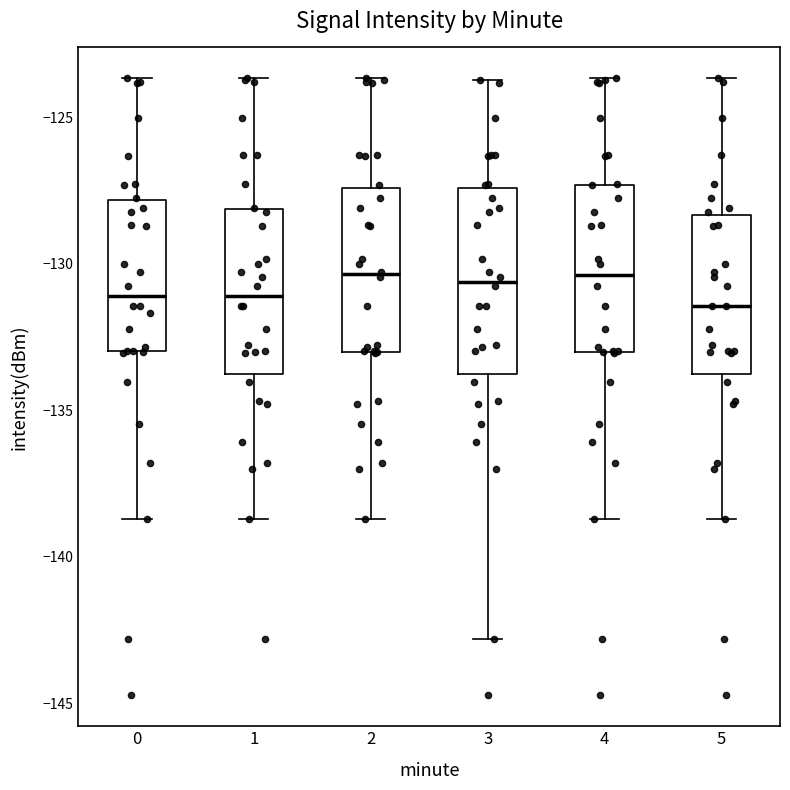

Where does the lower whisker of the box at x = 4 end on the y-axis? The values are not printed on the chart, so give them approximately, as read against the axis.

-138.5